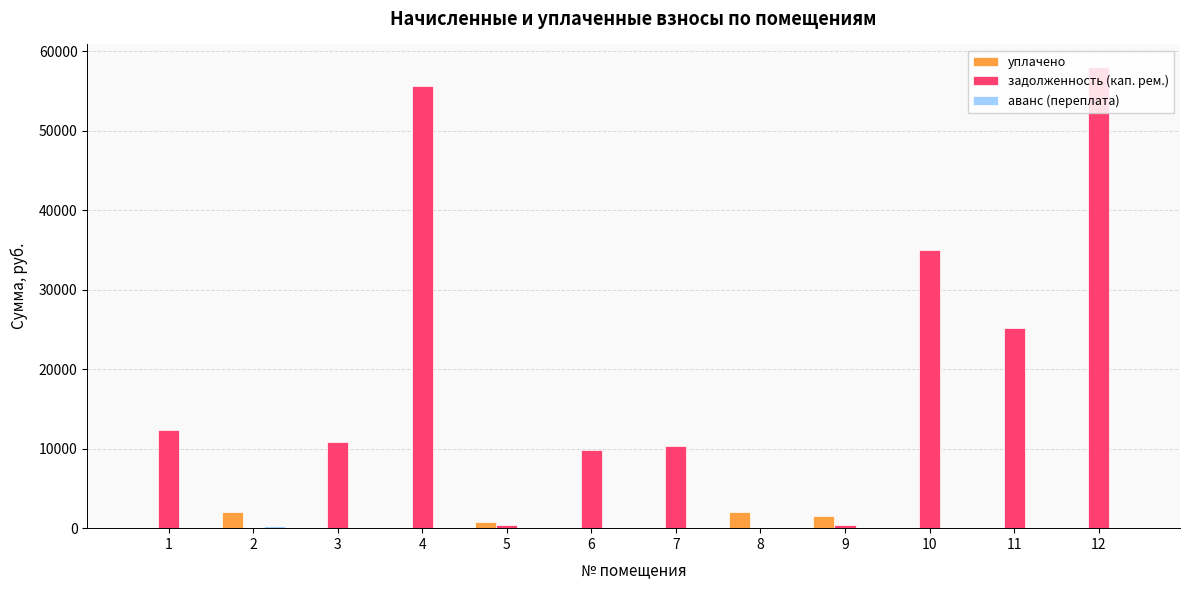

What is the maximum value shown in the chart?

57967.5